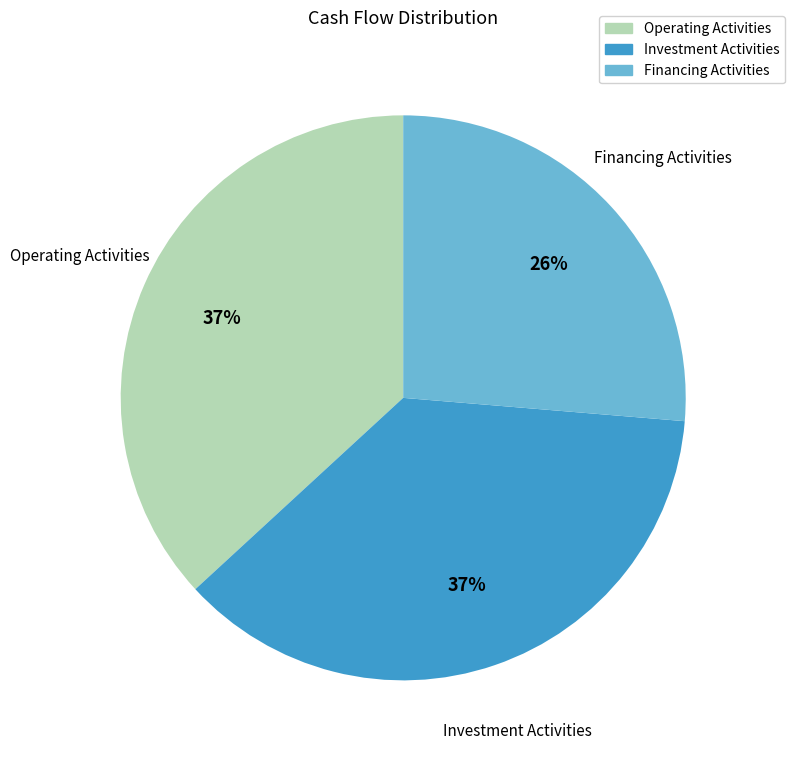

Count the number of slices in the pie.

3